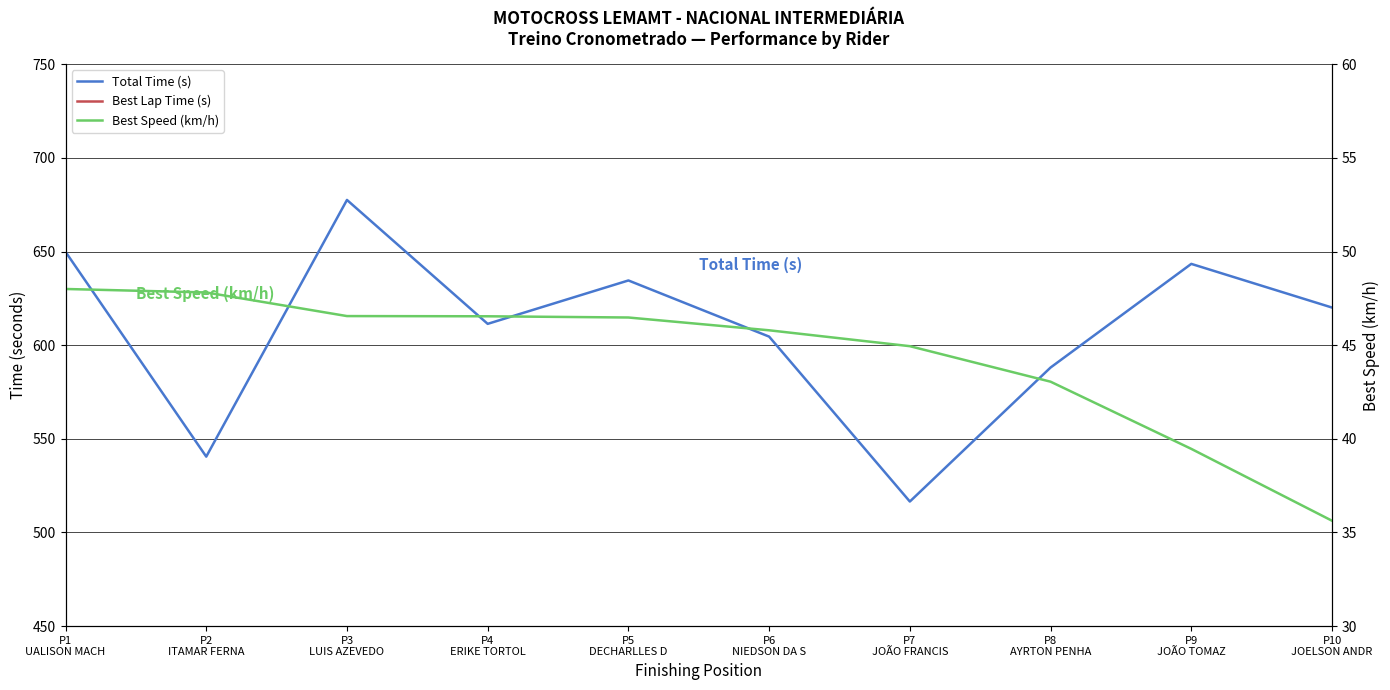

Reading right to left, extract all data points from this chart.

Total Time (s): 620.1	643.4	588.1	516.5	604.6	634.6	611.4	677.5	540.5	649.8
Best Lap Time (s): 101.0	91.2	83.6	80.1	78.6	77.5	77.3	77.3	75.3	75.0
Best Speed (km/h): 35.6	39.5	43.1	44.9	45.8	46.5	46.5	46.6	47.8	48.0